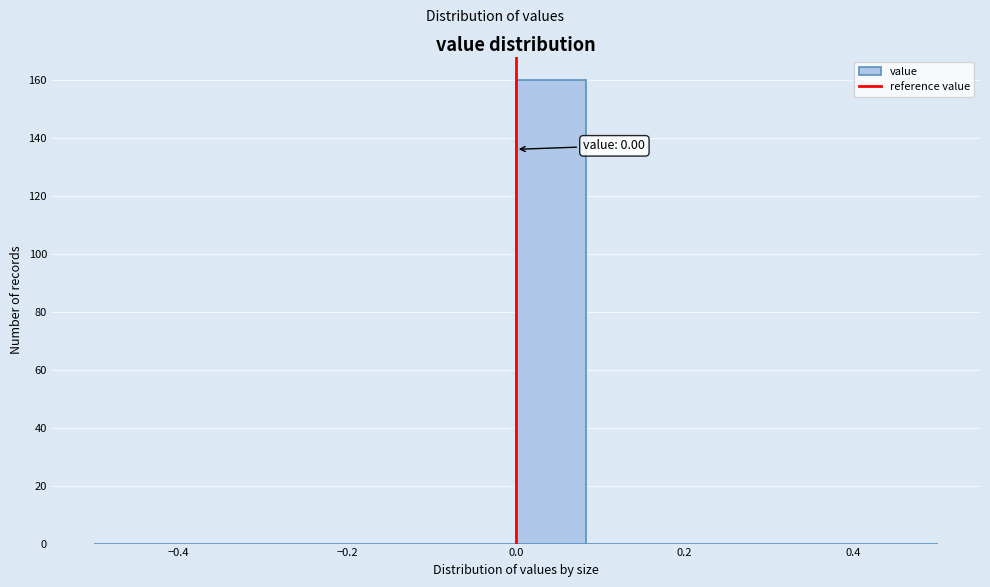

Which range on the x-axis has the tallest bar?

0.00 to 0.08